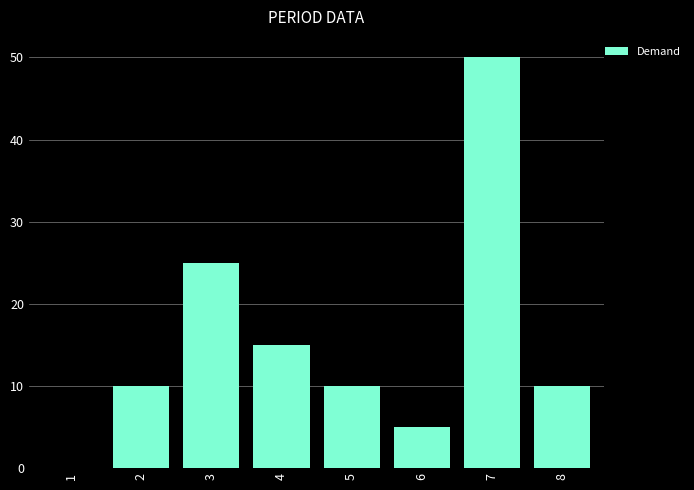

What is the change in value from 1 to 8?

+10